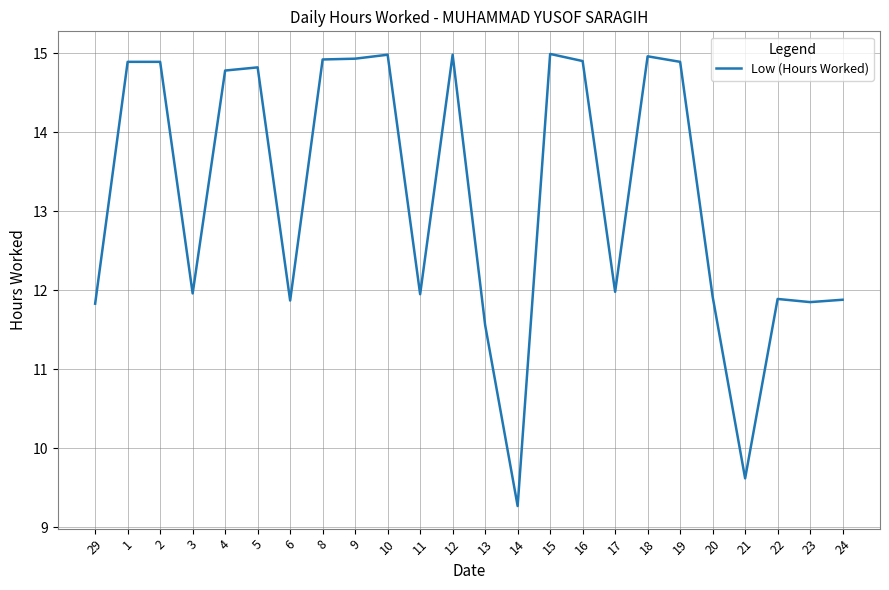

At which label does the data first exceed 14?

1